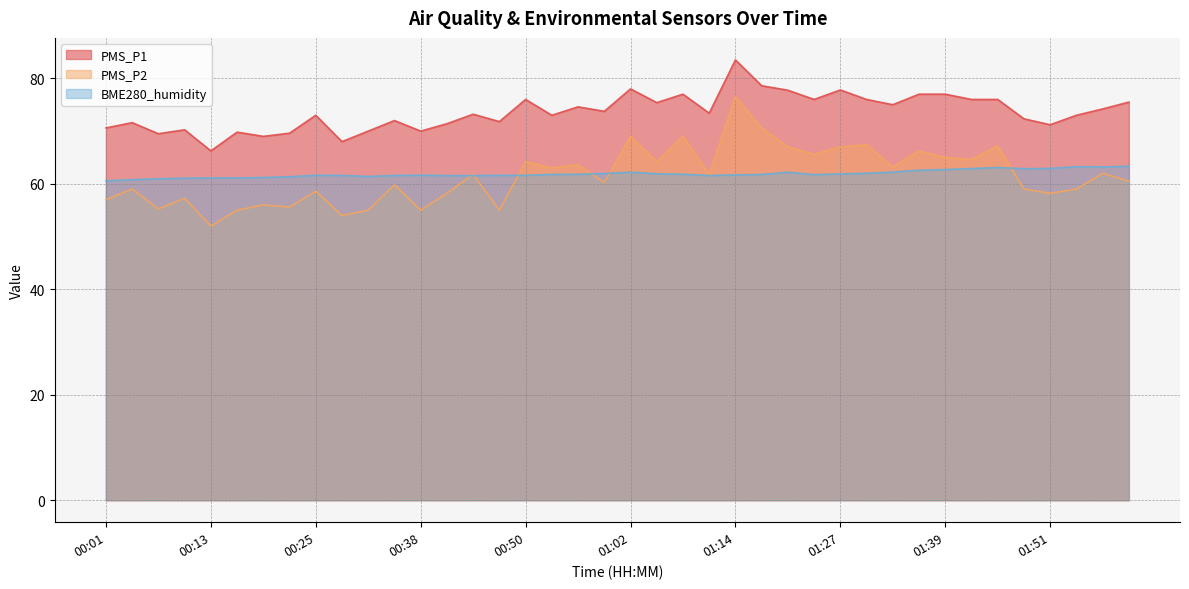

How many categories are shown in the chart?

40